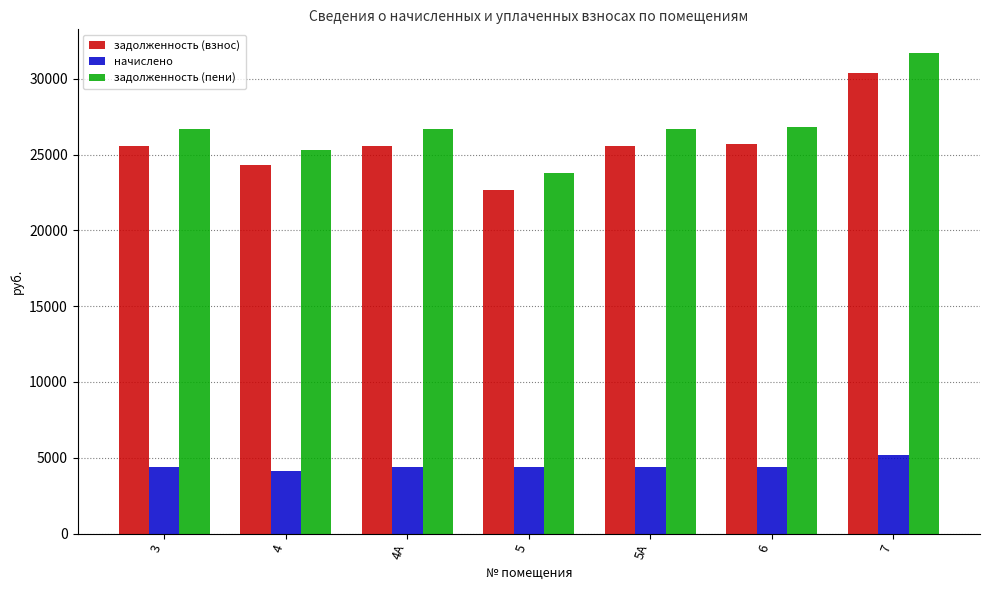

The value of задолженность (взнос) at 6 is 11969.2. True or false?

False